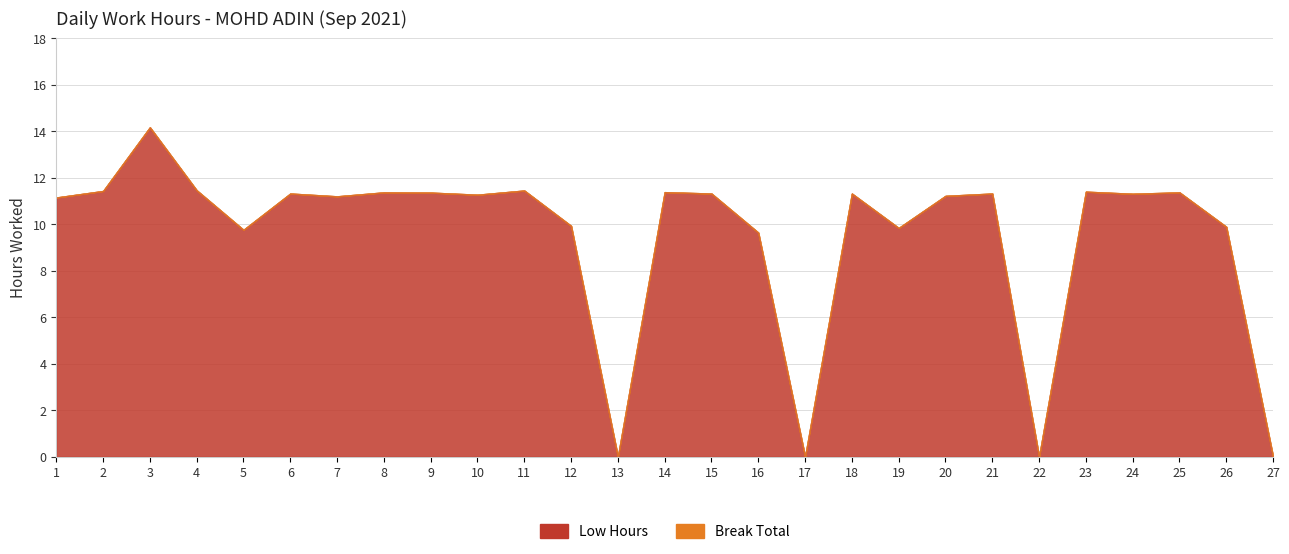

What is the difference between the maximum and minimum values in the Low Hours series?

14.2